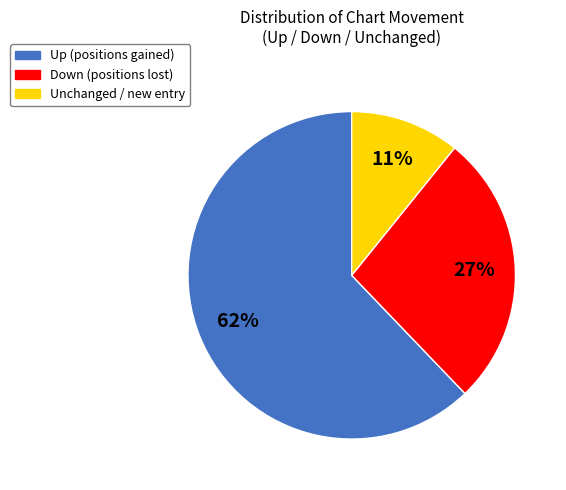

How many segments does this pie chart have?

3